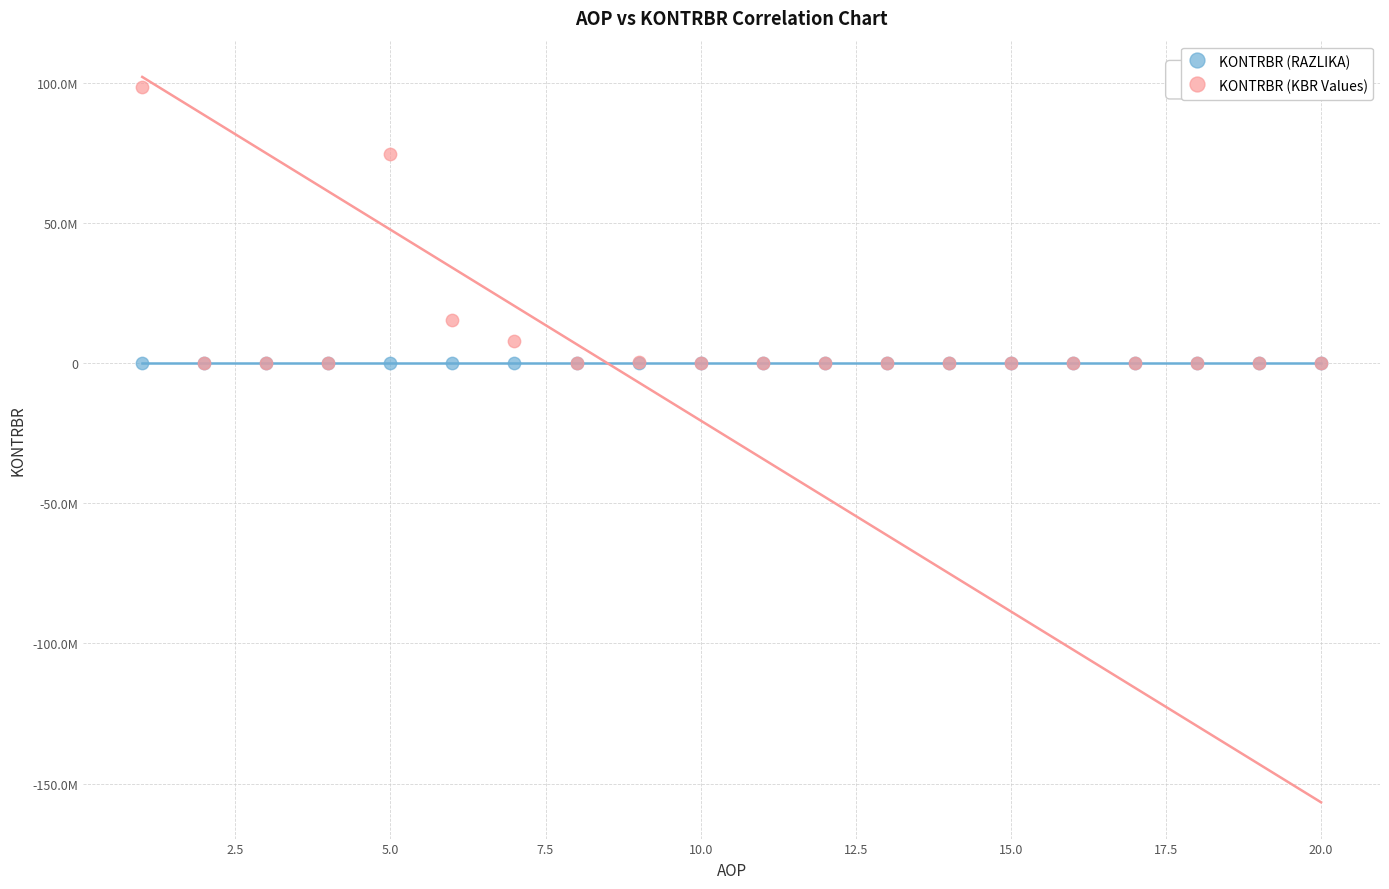

What are all the series names shown in the legend?

KONTRBR (RAZLIKA), KONTRBR (KBR Values)